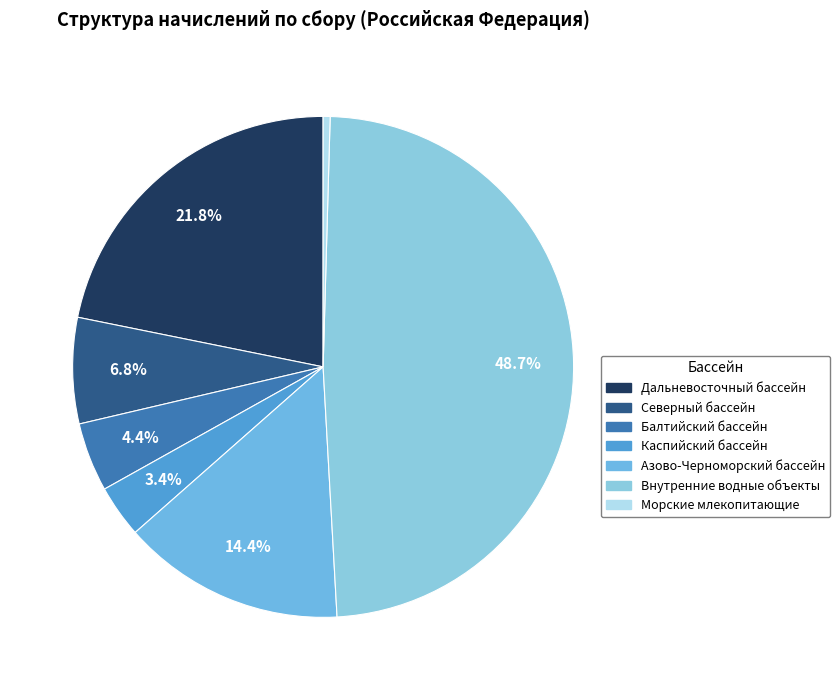

How many slices are in this pie chart?

7